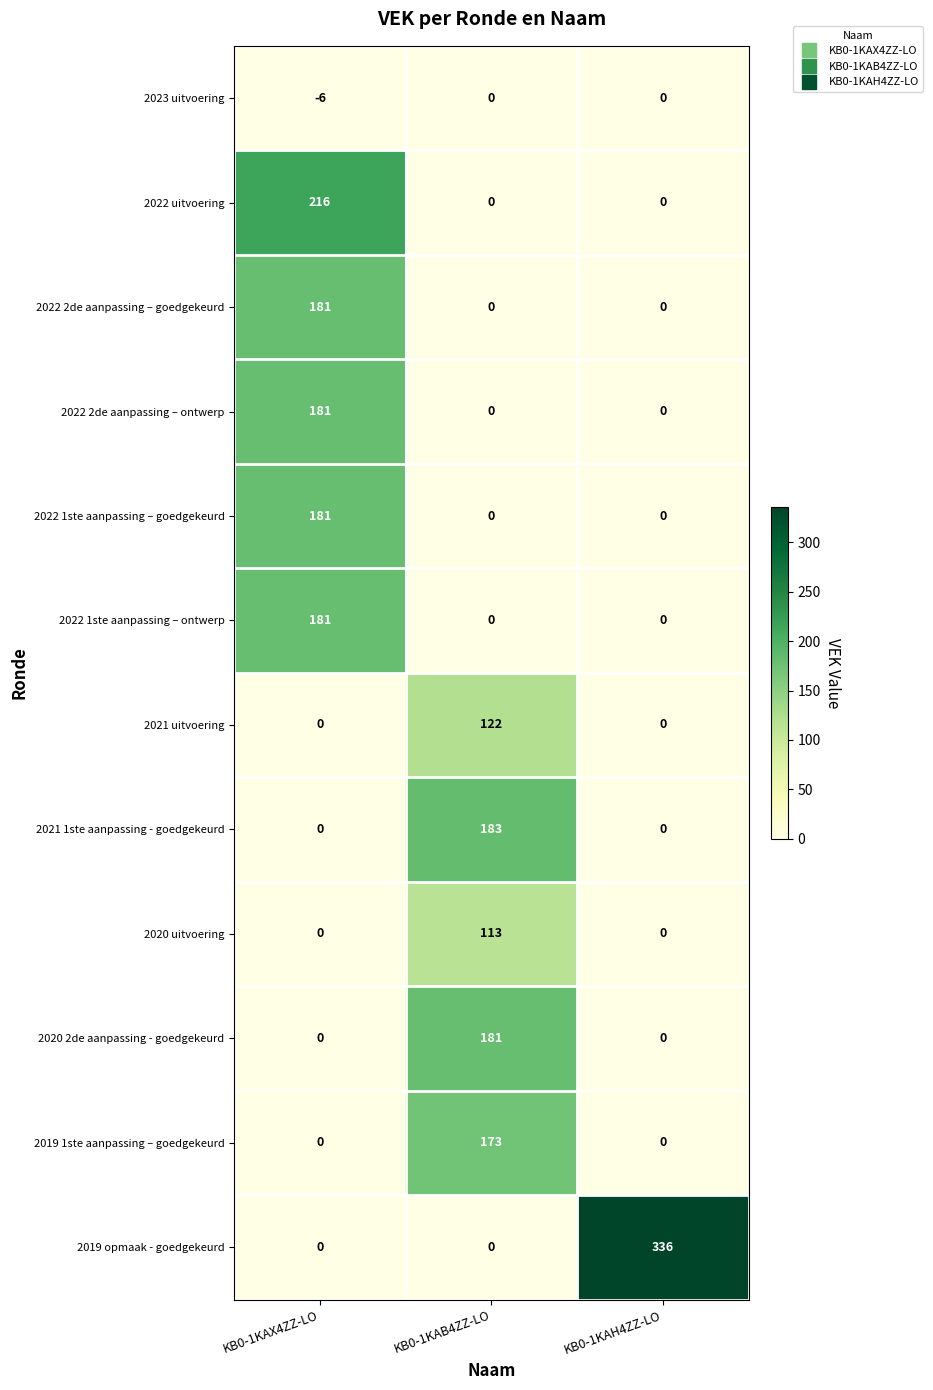

What is the total value across all series at KB0-1KAX4ZZ-LO?

934